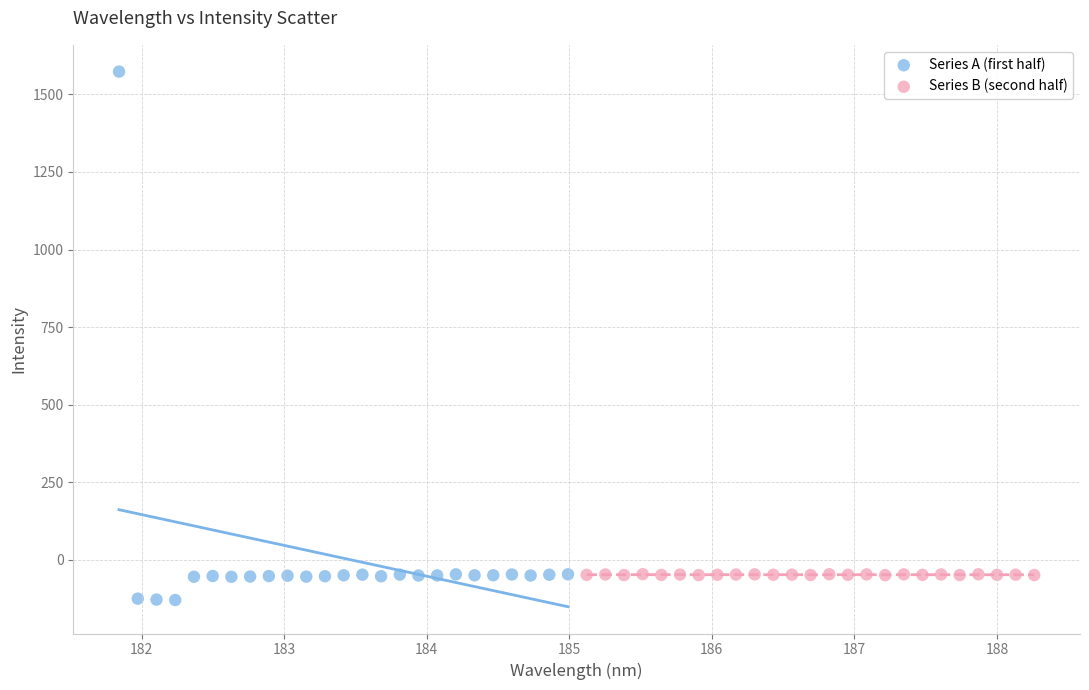

Which series reaches the maximum Y coordinate?

Series A (first half)